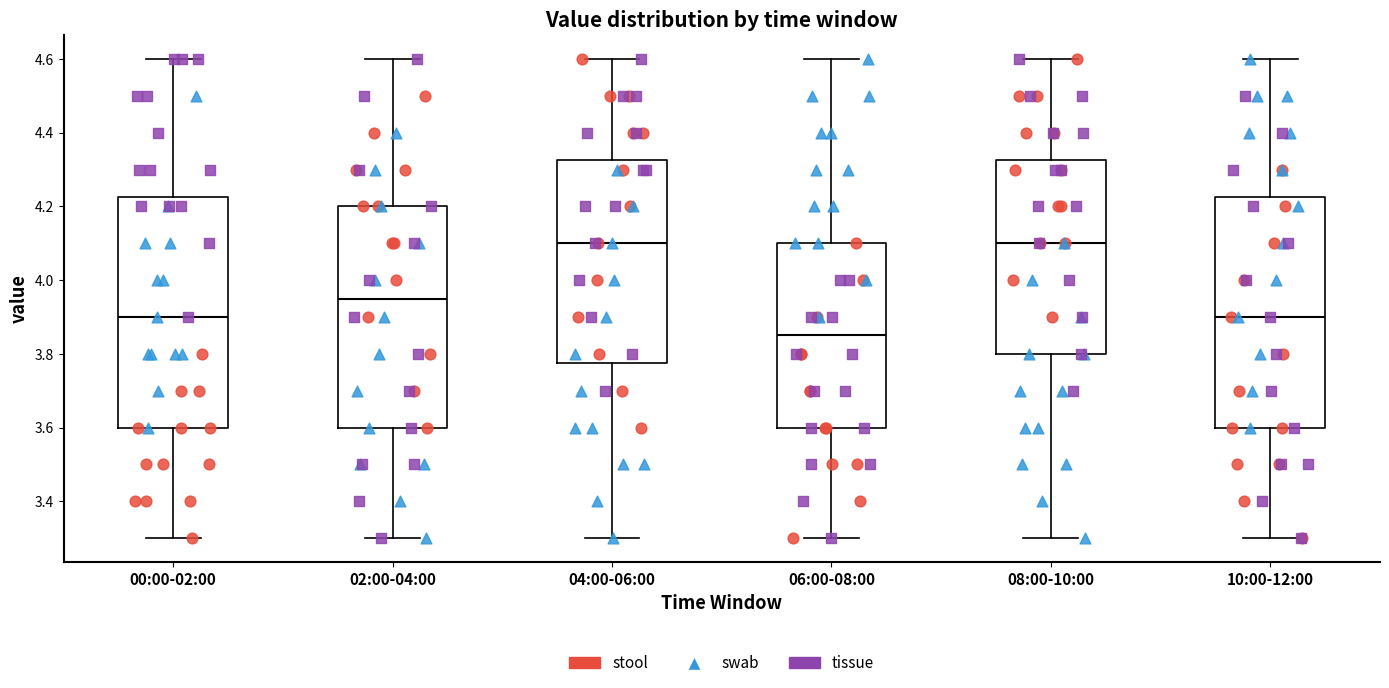

Reading left to right, transcribe this box plot: for each box, give where its median line is, the range the box spans, and where its two whiskers end, as read against the y-axis. The values are not printed on the chart, so give them approximately, as read against the axis.

00:00-02:00: median 3.90, box 3.60 to 4.22, whiskers 3.30 to 4.60
02:00-04:00: median 3.96, box 3.60 to 4.20, whiskers 3.30 to 4.60
04:00-06:00: median 4.10, box 3.78 to 4.32, whiskers 3.30 to 4.60
06:00-08:00: median 3.86, box 3.60 to 4.10, whiskers 3.30 to 4.60
08:00-10:00: median 4.10, box 3.80 to 4.32, whiskers 3.30 to 4.60
10:00-12:00: median 3.90, box 3.60 to 4.22, whiskers 3.30 to 4.60